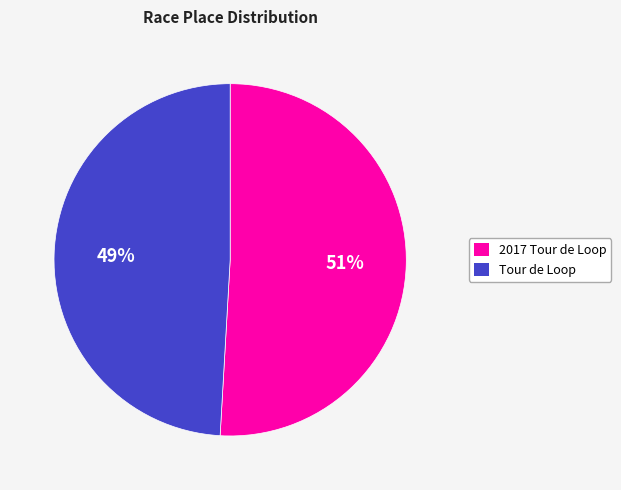

Approximately how many times larger is the value at Tour de Loop compared to 2017 Tour de Loop?

1.0